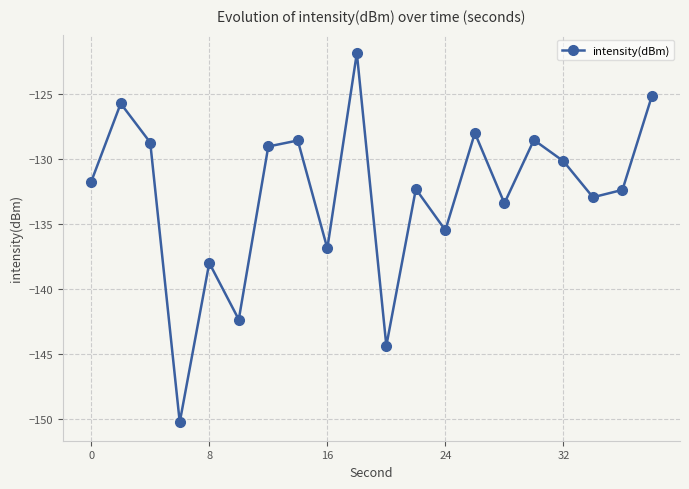

How many points are higher than both their immediate neighbors (excluding endpoints)?

7